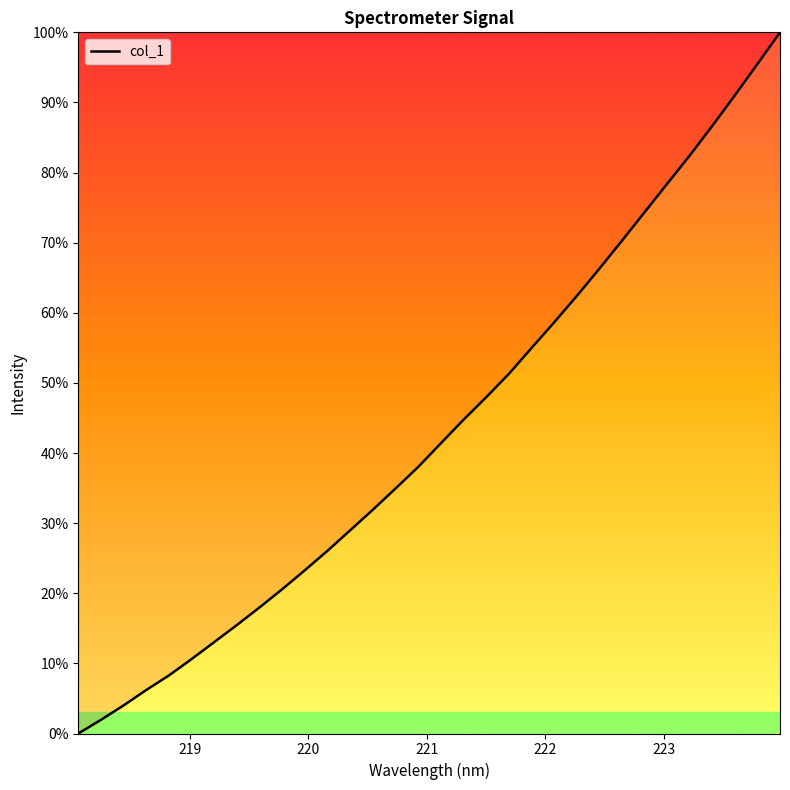

What is the greatest value displayed?

100.0